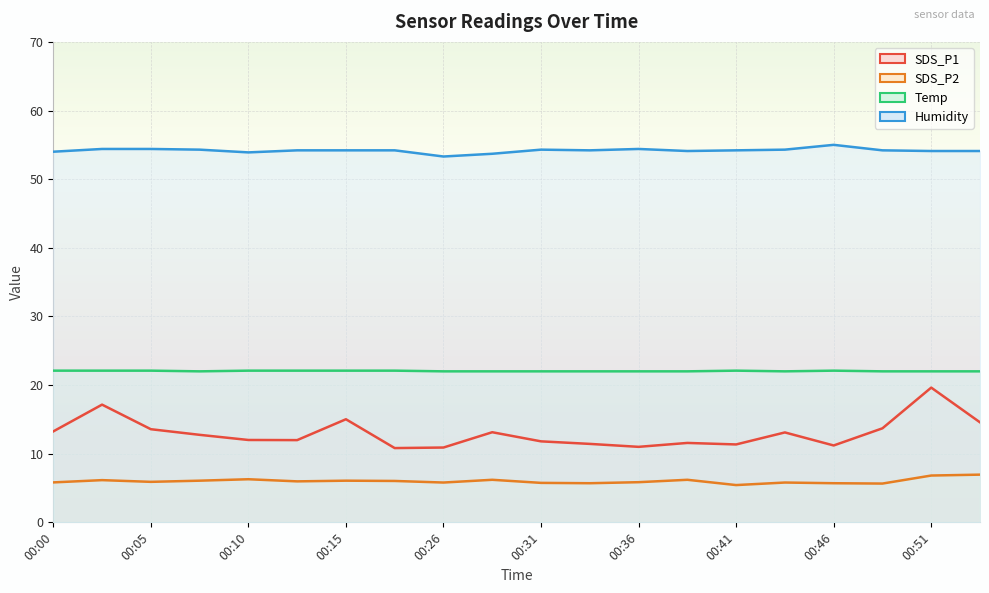

Between 00:36 and 00:41, which is larger?

00:41